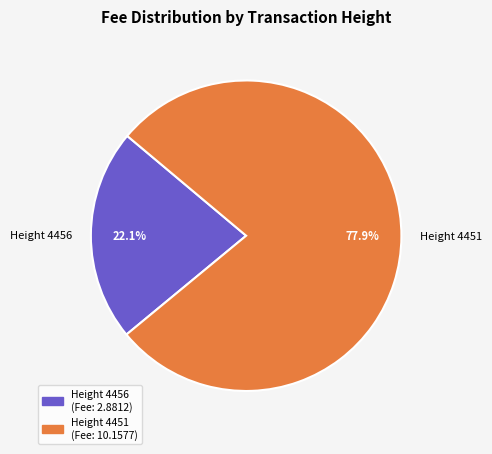

Rank the categories by value from highest to lowest.

Height 4451, Height 4456